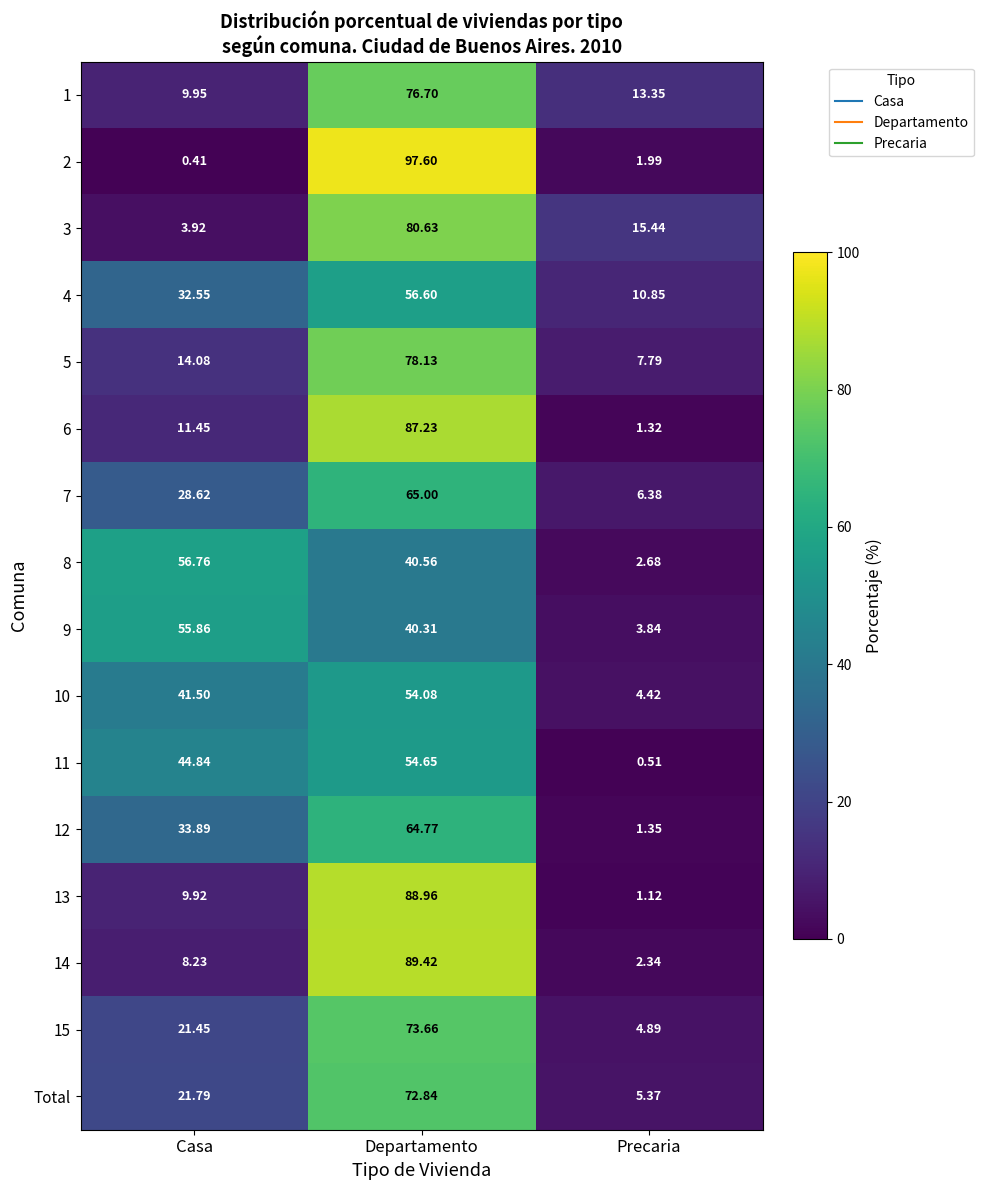

List the labels in order of Total value, largest first.

Departamento, Casa, Precaria